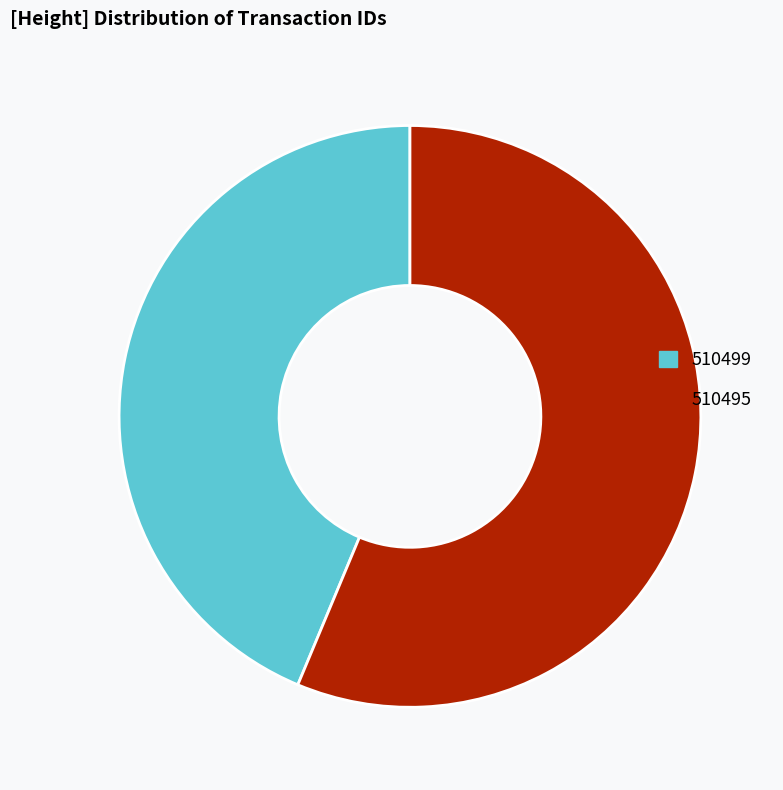

Is there a majority slice in this chart?

Yes